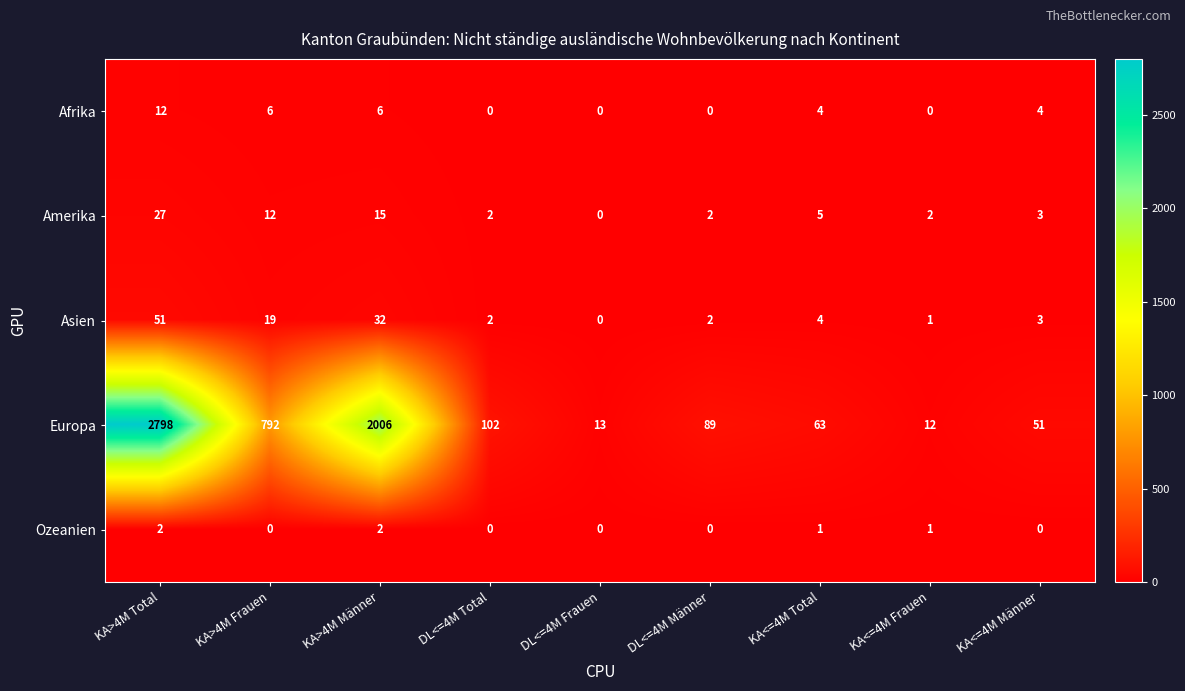

What is the maximum value for Asien?

51